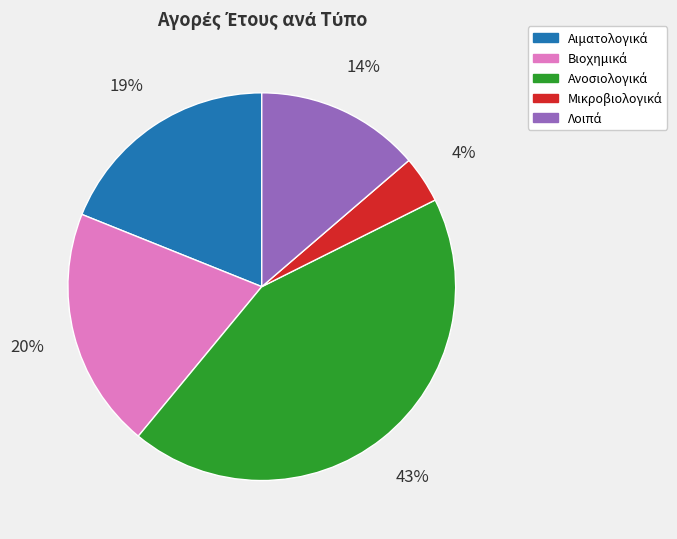

Is there any slice that represents more than half of the pie?

No